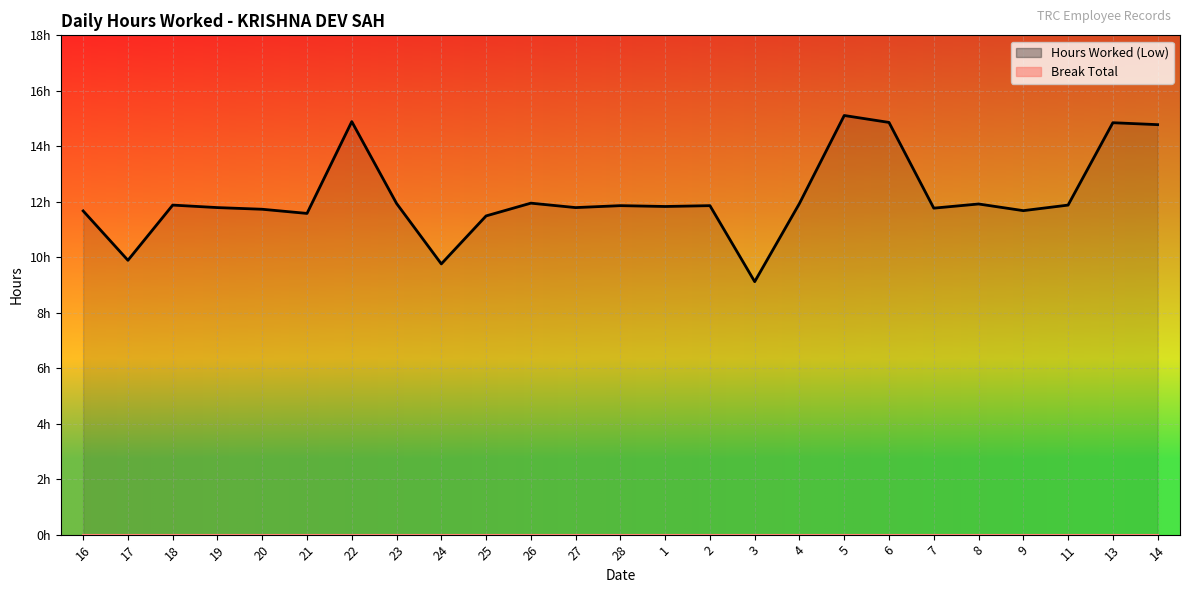

What is the label of the 13th point from the right?

28